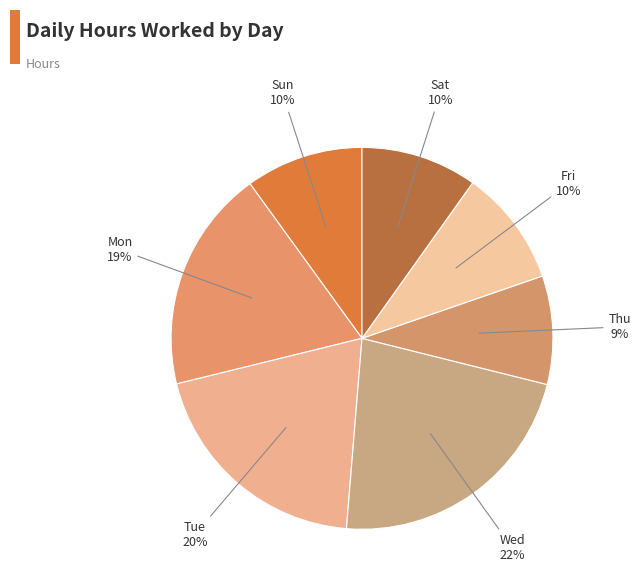

To the nearest percent, what is the difference between the largest and smallest slice percentages?

13%